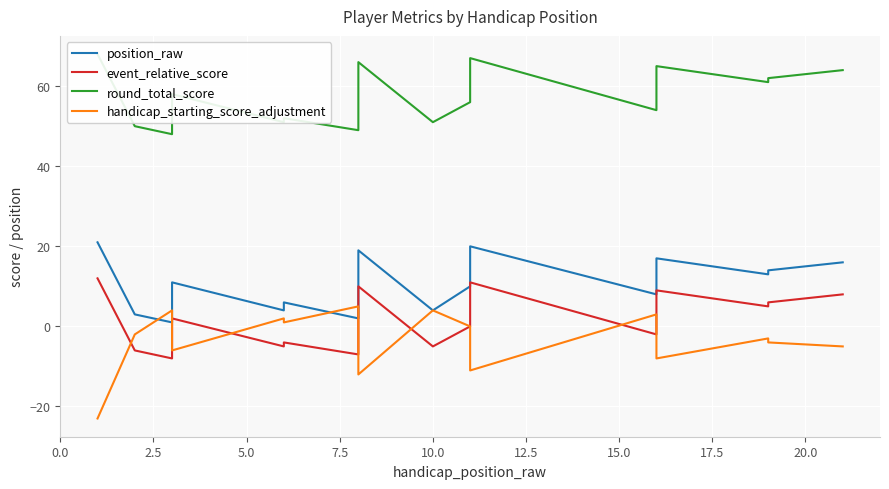

What are all the series names shown in the legend?

position_raw, event_relative_score, round_total_score, handicap_starting_score_adjustment